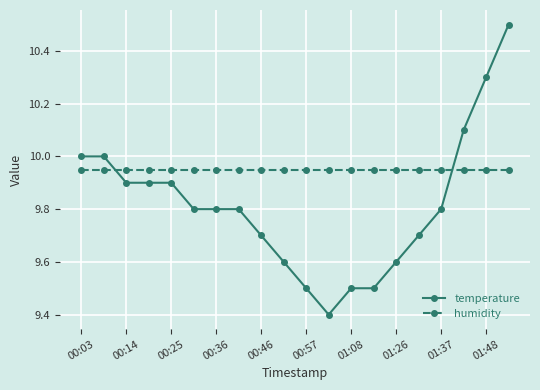

Which series has the largest total across all categories?

humidity